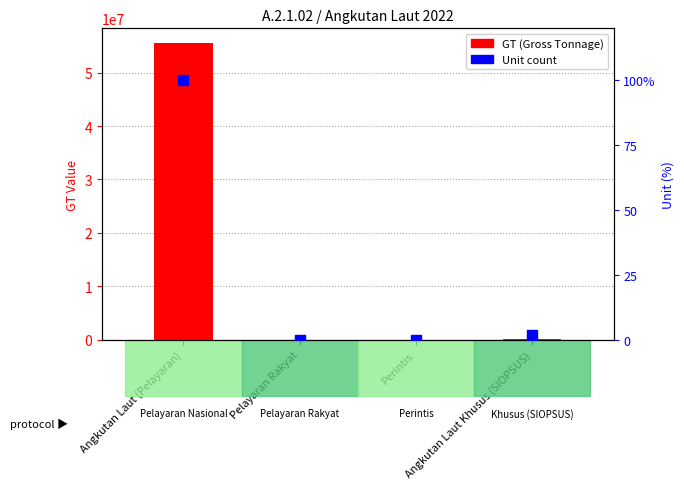

At how many categories does at least one series exceed 29379835?

1